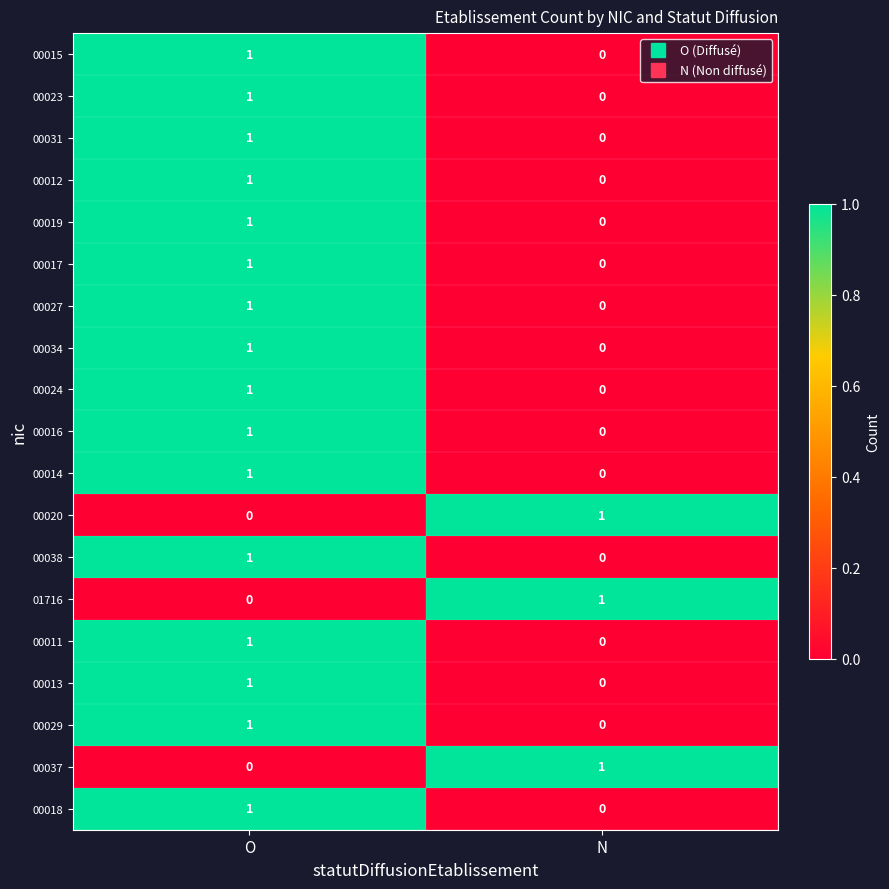

At which label is 00031 closest to 0?

N